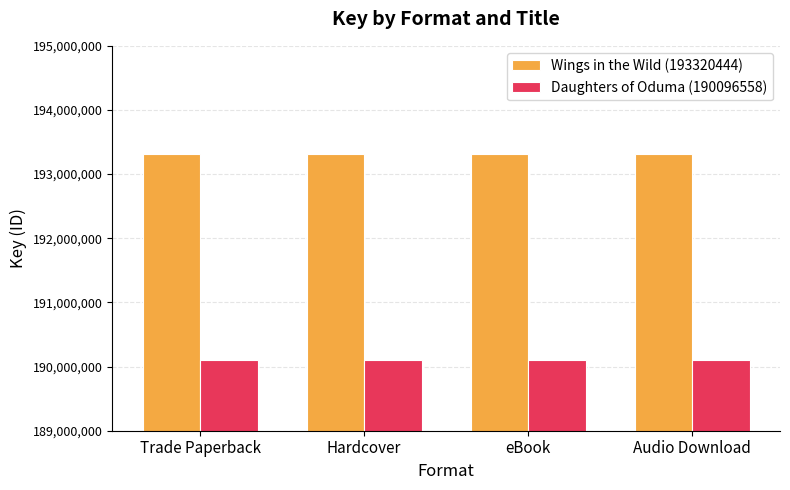

List the series in order of their peak value, highest first.

Wings in the Wild (193320444), Daughters of Oduma (190096558)